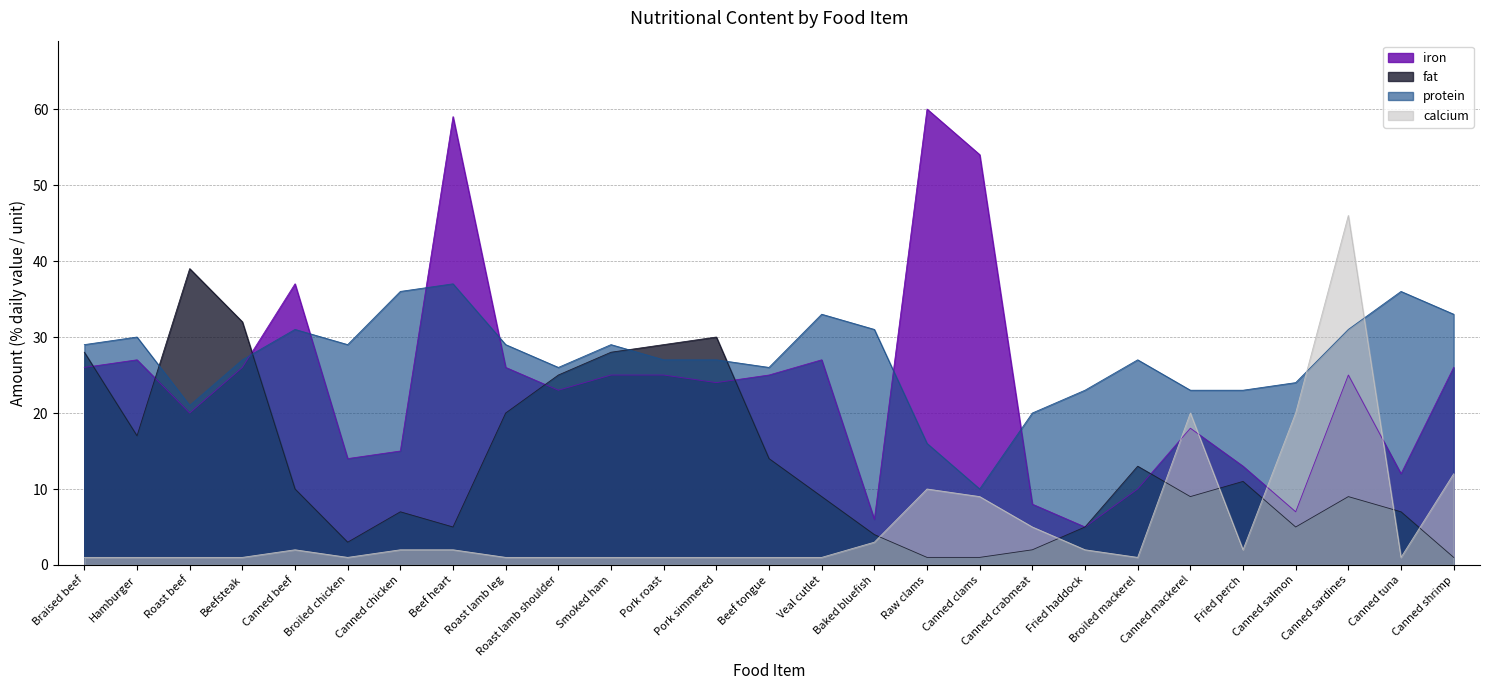

What is the highest value of the fat series?

39